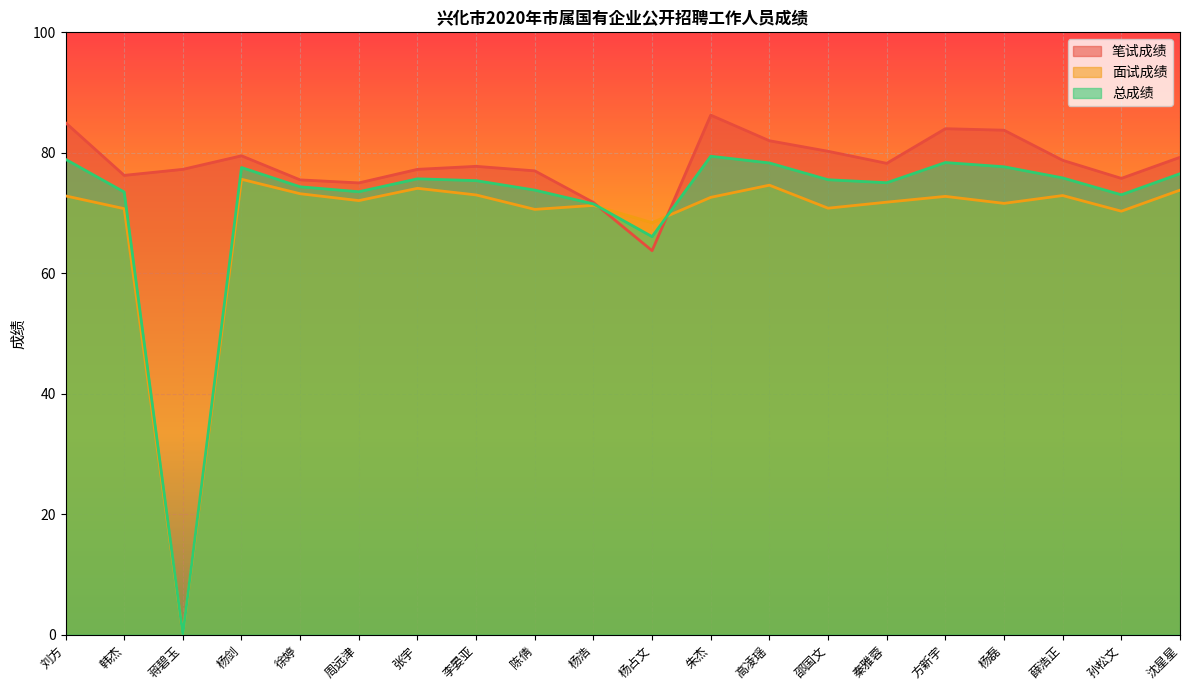

What position from the right is 李晏亚?

13